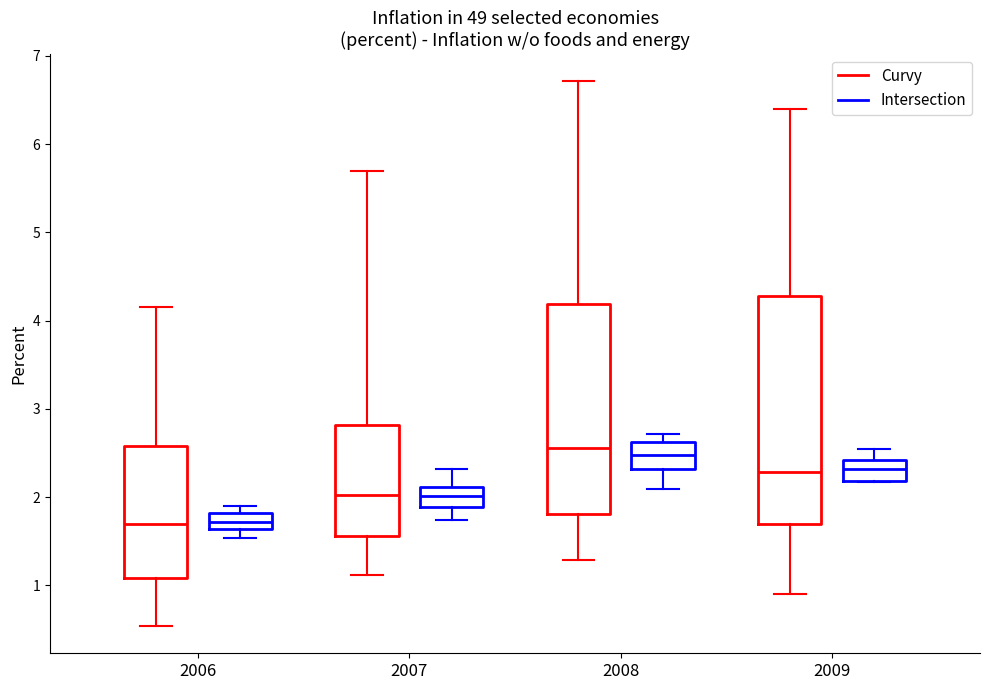

Reading left to right, transcribe this box plot: for each box, give where its median line is, the range the box spans, and where its two whiskers end, as read against the y-axis. The values are not printed on the chart, so give them approximately, as read against the axis.

2006 (Curvy): median 1.7, box 1.1 to 2.6, whiskers 0.5 to 4.1
2006 (Intersection): median 1.7, box 1.6 to 1.8, whiskers 1.5 to 1.9
2007 (Curvy): median 2.0, box 1.6 to 2.8, whiskers 1.1 to 5.7
2007 (Intersection): median 2.0, box 1.9 to 2.1, whiskers 1.7 to 2.3
2008 (Curvy): median 2.6, box 1.8 to 4.2, whiskers 1.3 to 6.7
2008 (Intersection): median 2.5, box 2.3 to 2.6, whiskers 2.1 to 2.7
2009 (Curvy): median 2.3, box 1.7 to 4.3, whiskers 0.9 to 6.4
2009 (Intersection): median 2.3, box 2.2 to 2.4, whiskers 2.2 to 2.5